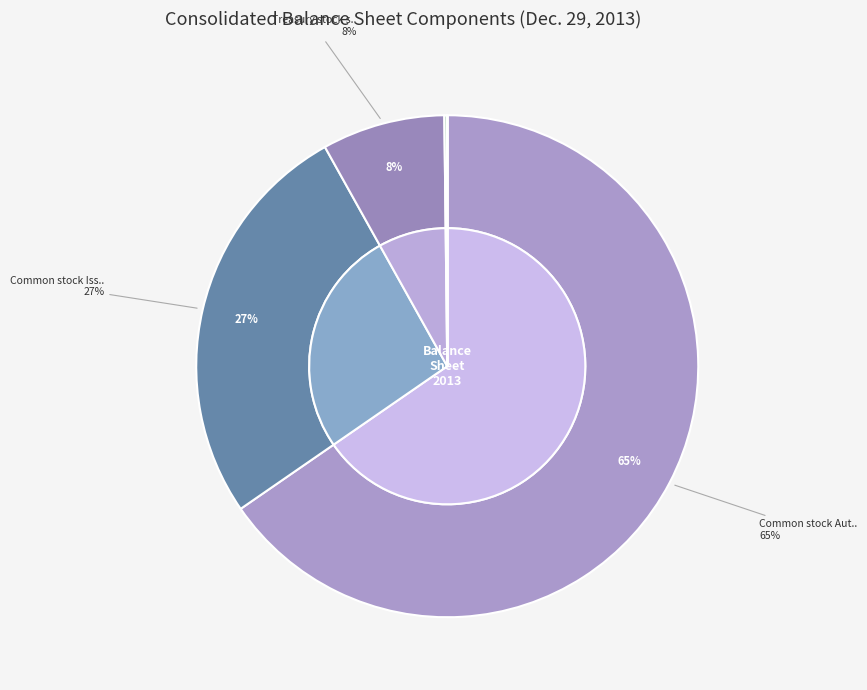

Is it true that Preferred stock Authorized is 0% of the pie?

True